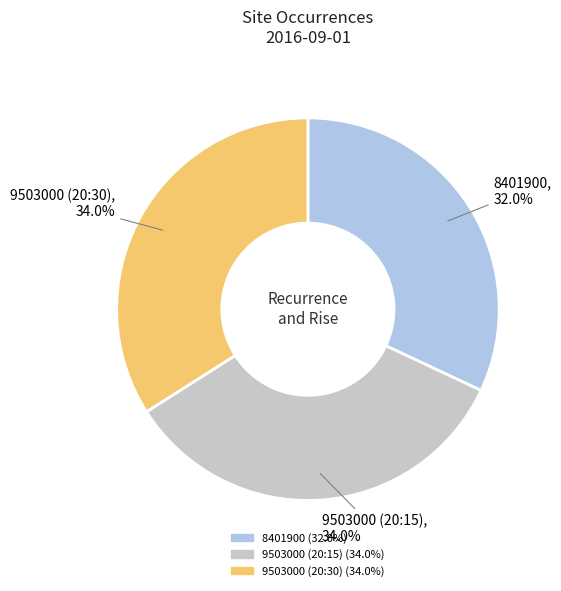

Is it true that 8401900 is 23% of the pie?

False